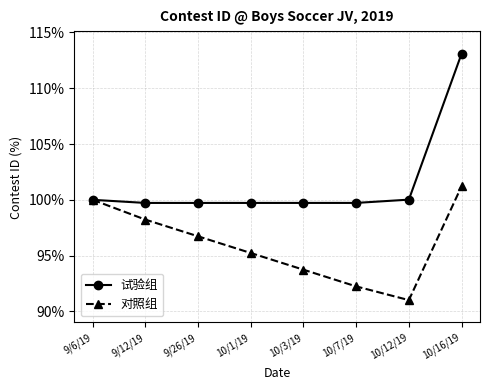

At which label does 试验组 reach its peak?

10/16/19